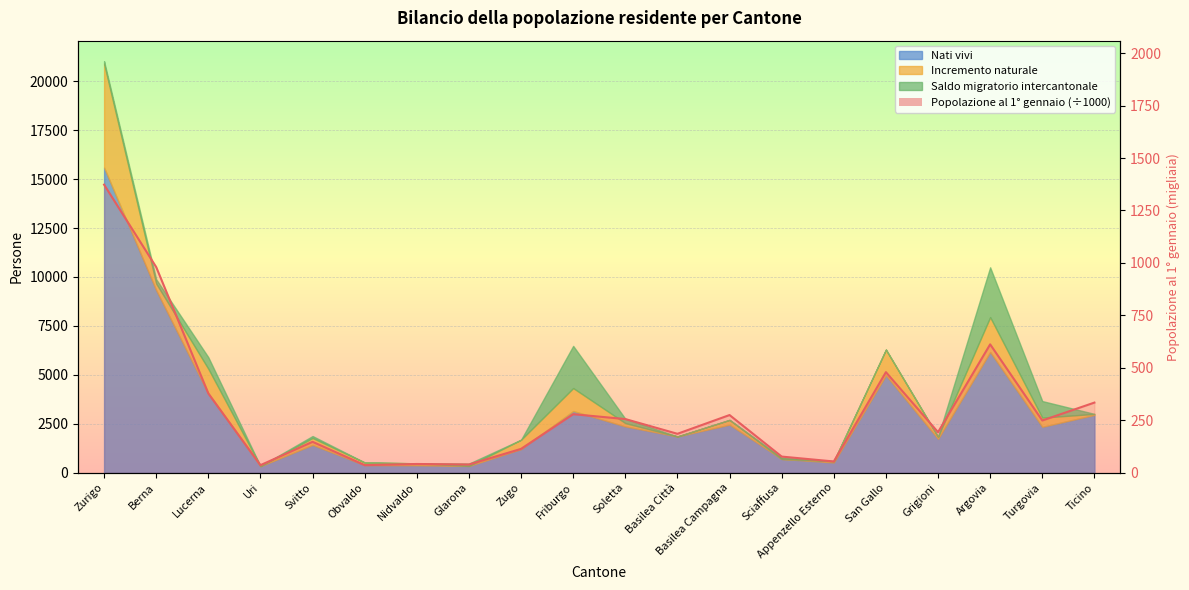

Is it true that the value at Argovia is 1077.1?

False